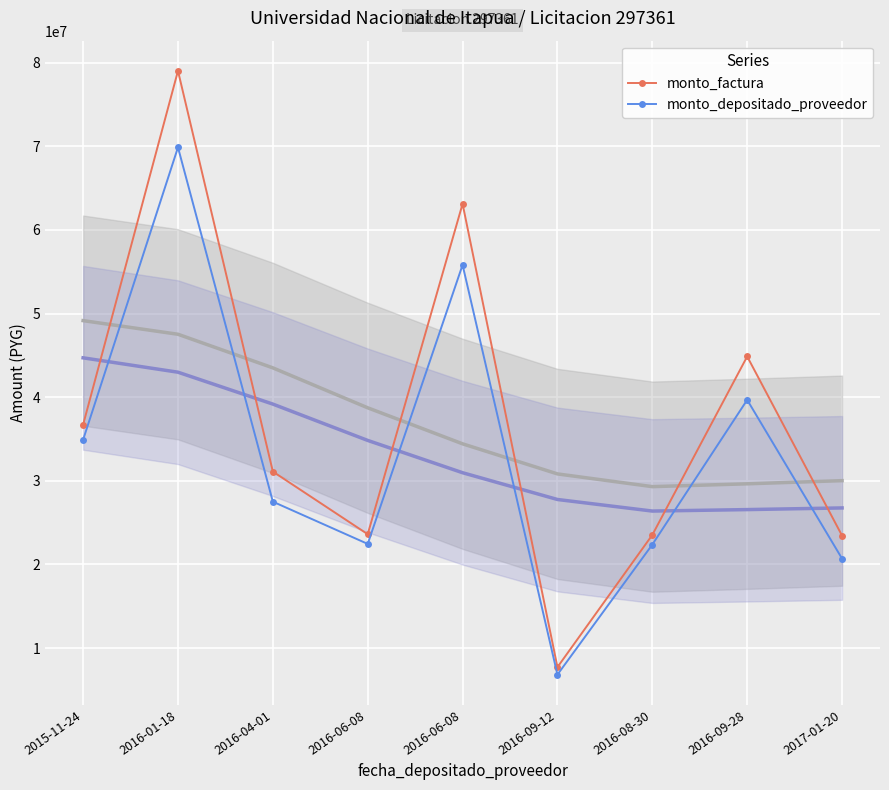

Rank the series at 2016-01-18 from highest to lowest value.

monto_factura, monto_depositado_proveedor